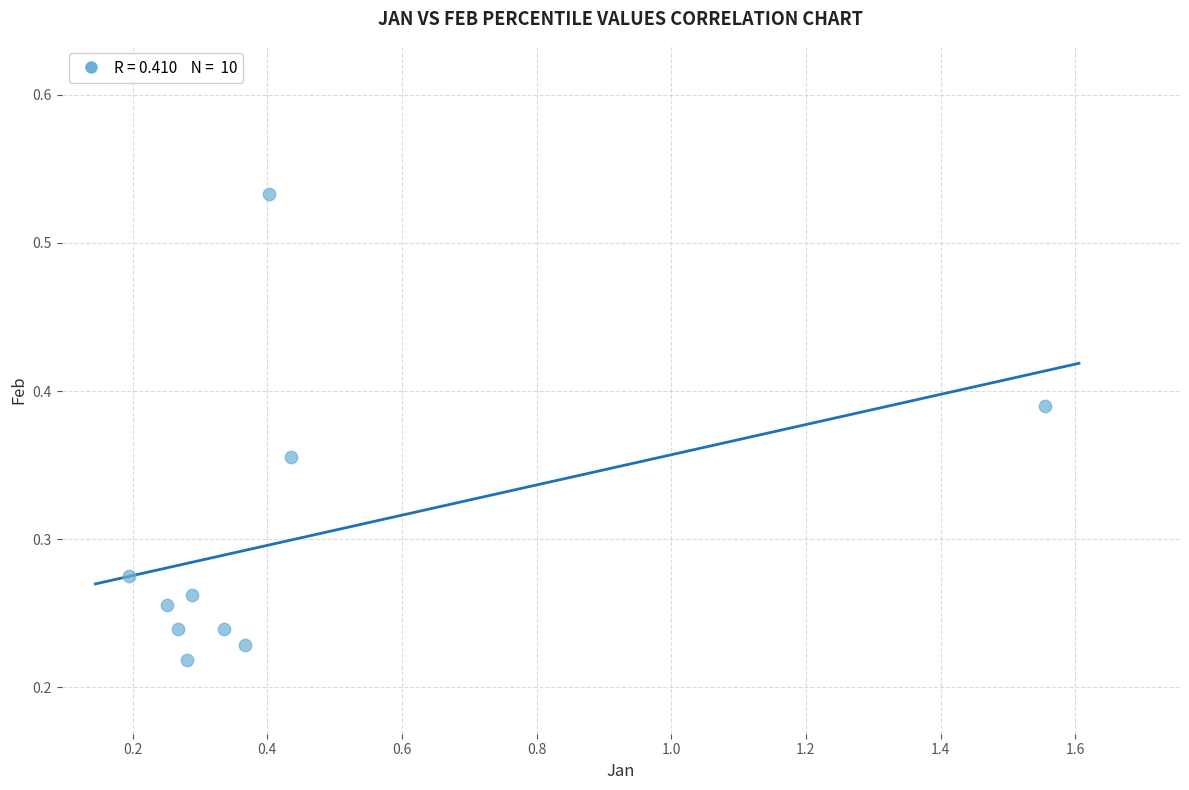

What is the range of X values (max minus min)?

1.4